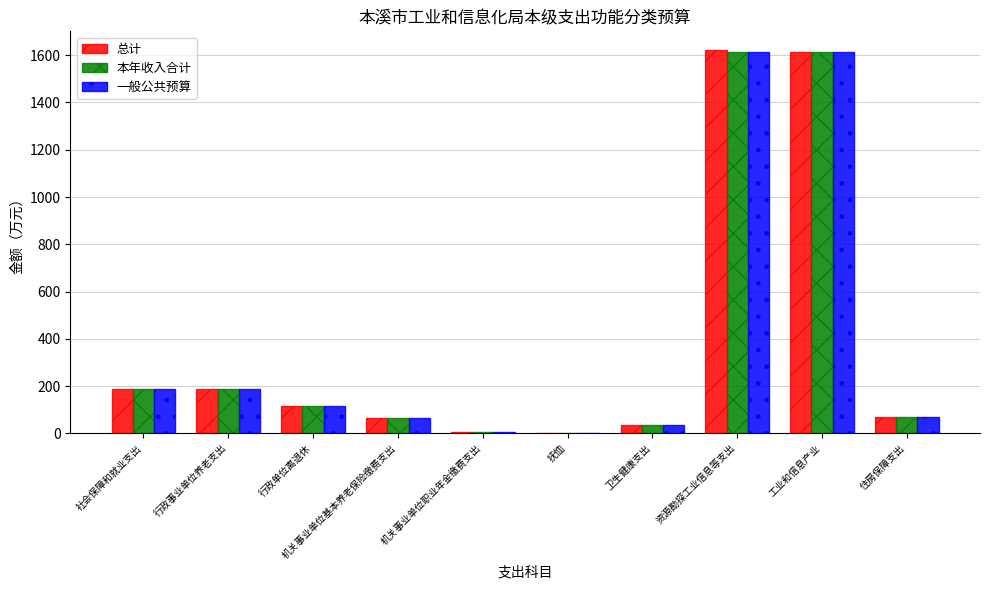

What is the sum of the 一般公共预算 values at 资源勘探工业信息等支出 and 住房保障支出?

1681.9